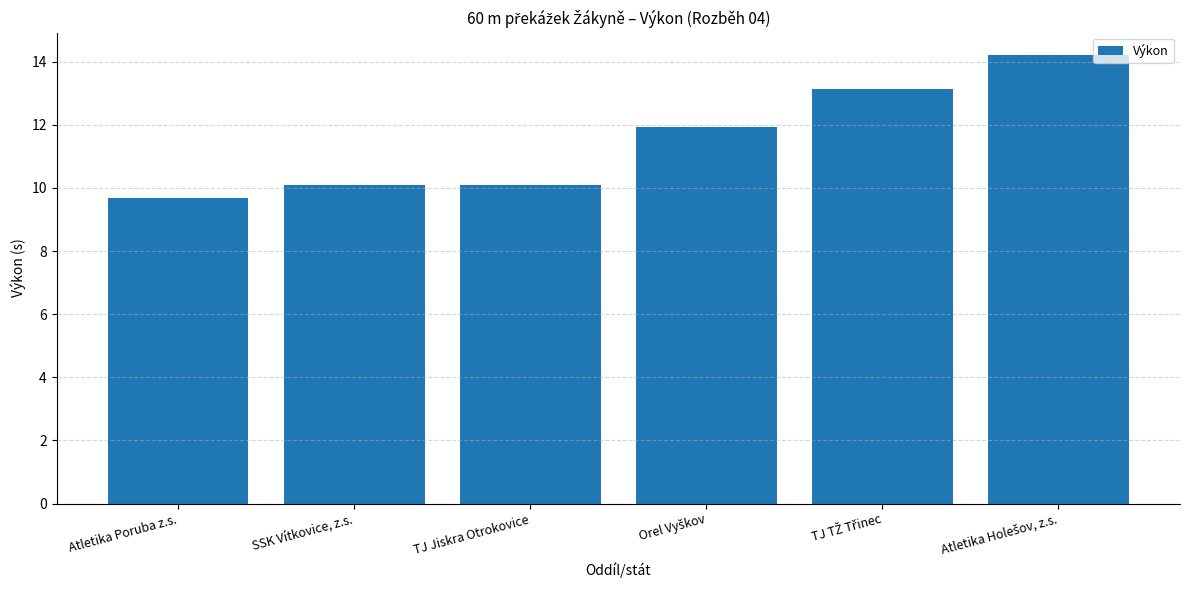

What is the change in value from Atletika Poruba z.s. to SSK Vítkovice, z.s.?

+0.4